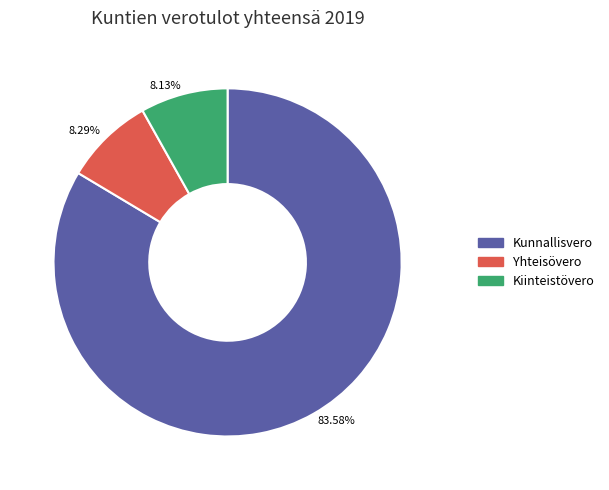

How many slices are in this pie chart?

3